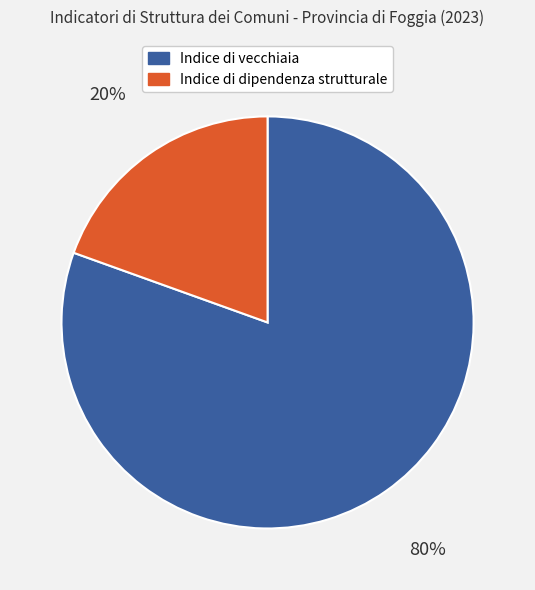

Count the number of slices in the pie.

2